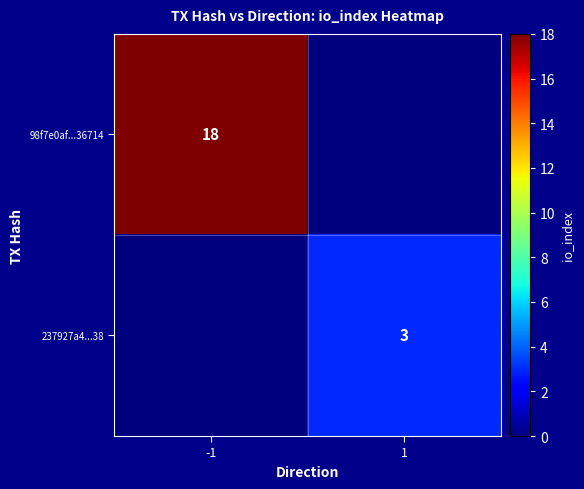

What is the difference between the highest and lowest values at -1?

18